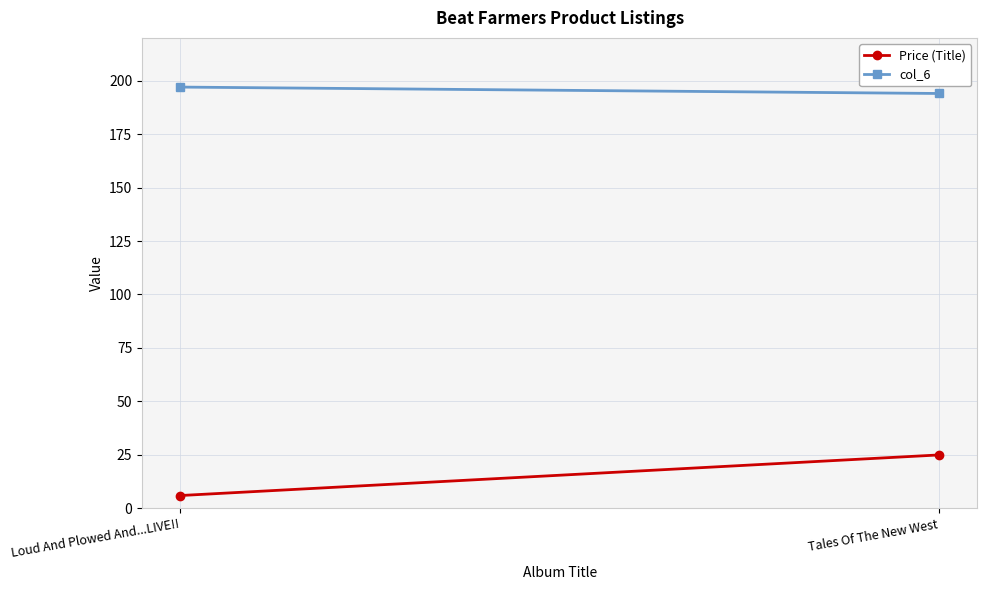

Which has a higher value, Tales Of The New West or Loud And Plowed And...LIVE!!?

Tales Of The New West